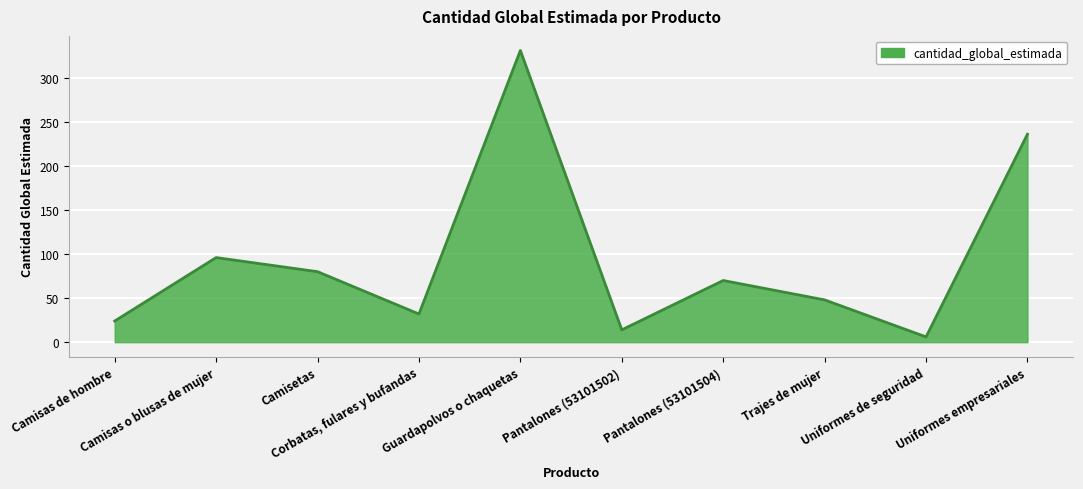

At which label is the value closest to 168?

Uniformes empresariales